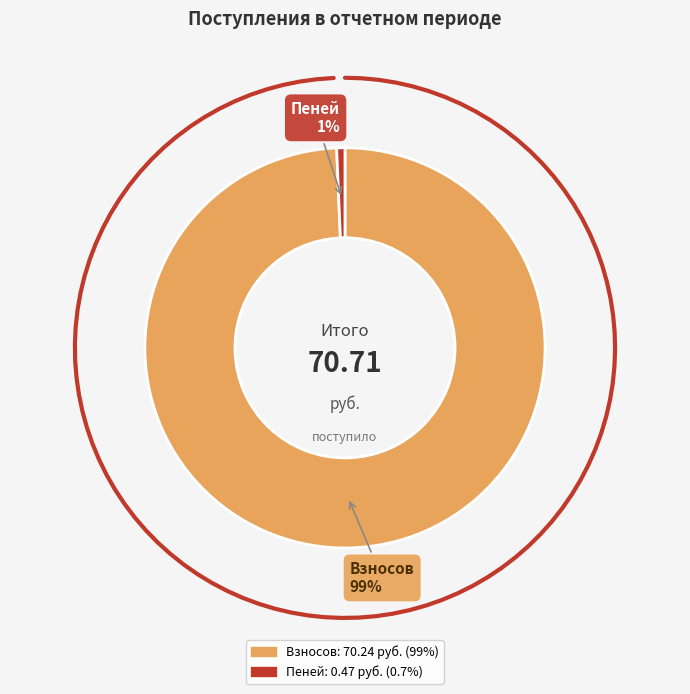

To the nearest percent, what is the combined percentage of Пеней and Всего поступило?

50%